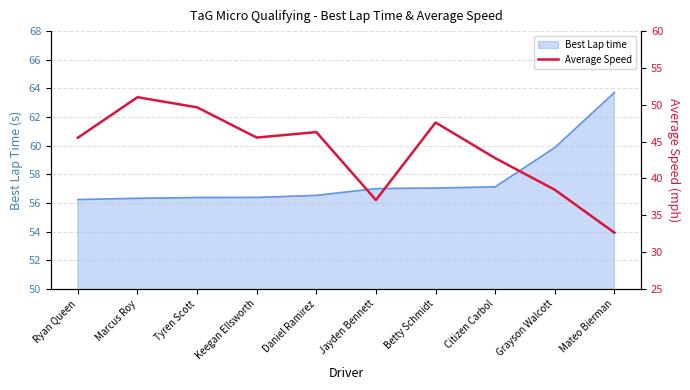

What is the label of the 10th point from the left?

Mateo Bierman